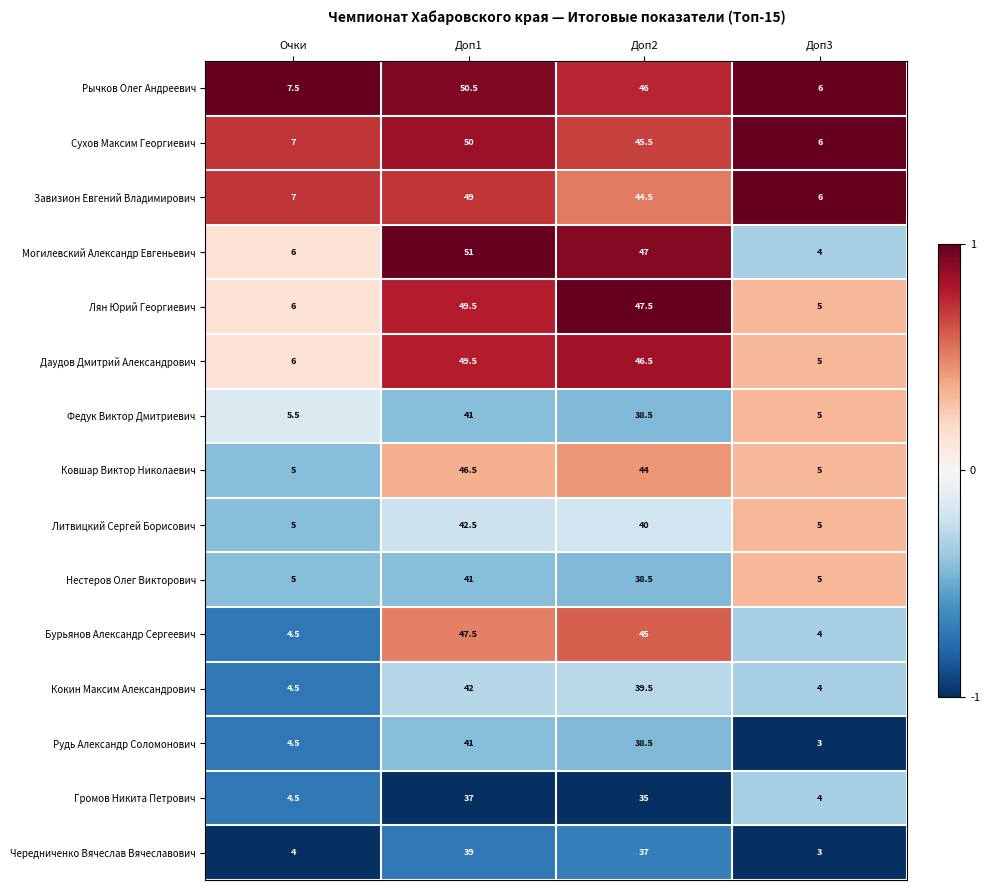

True or false: Федук Виктор Дмитриевич has a value of 7.2 at Очки.

False